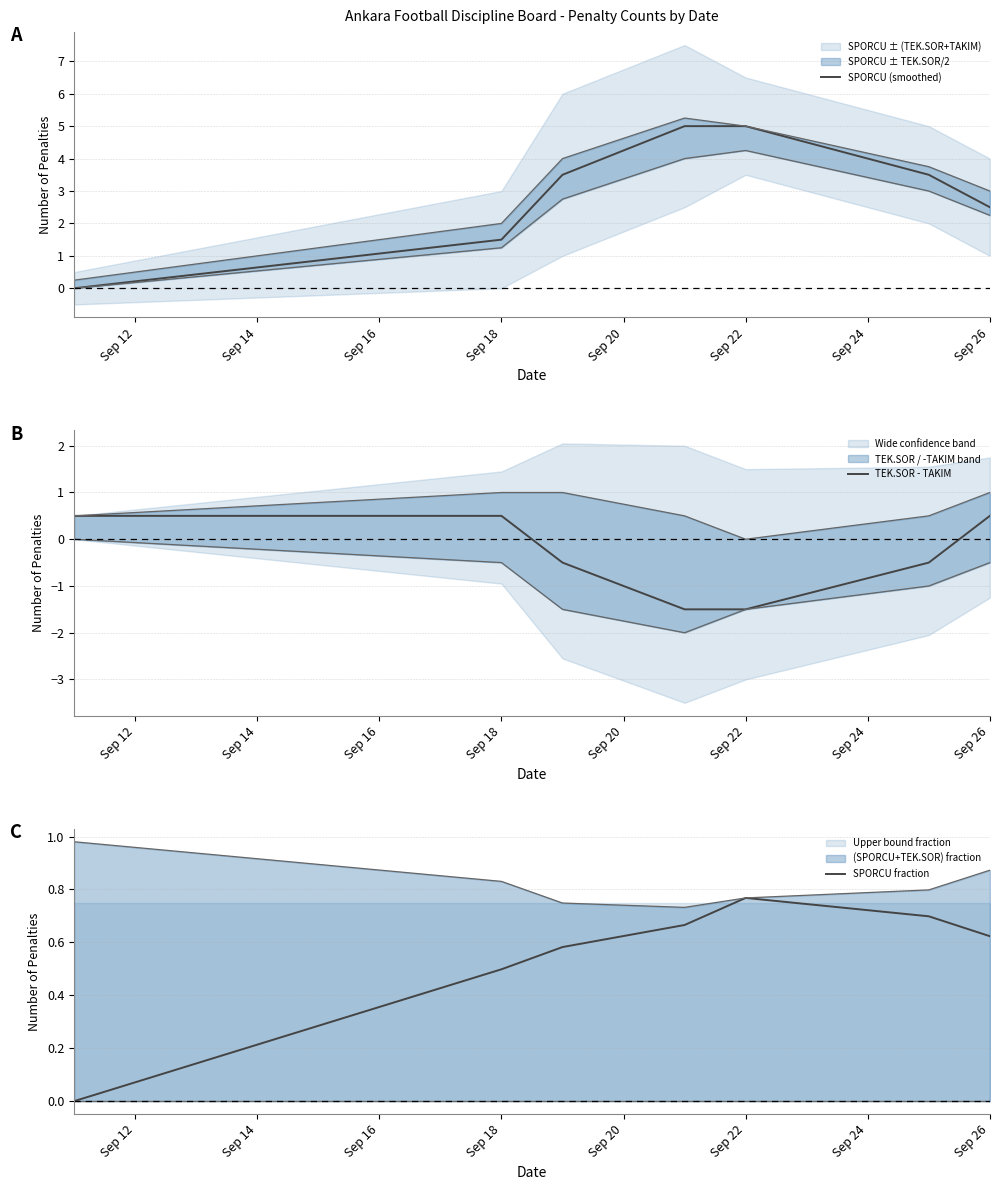

How many SPORCU fraction values are between 0 and 1?

7